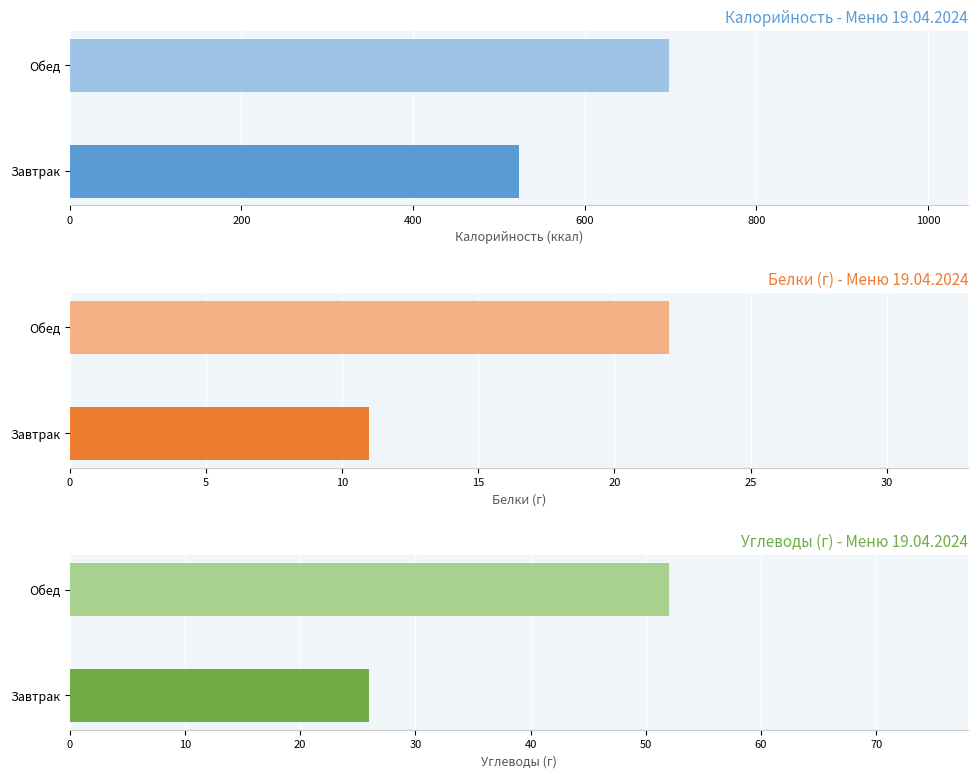

Is it true that Белки (г) equals 17 at Завтрак?

False